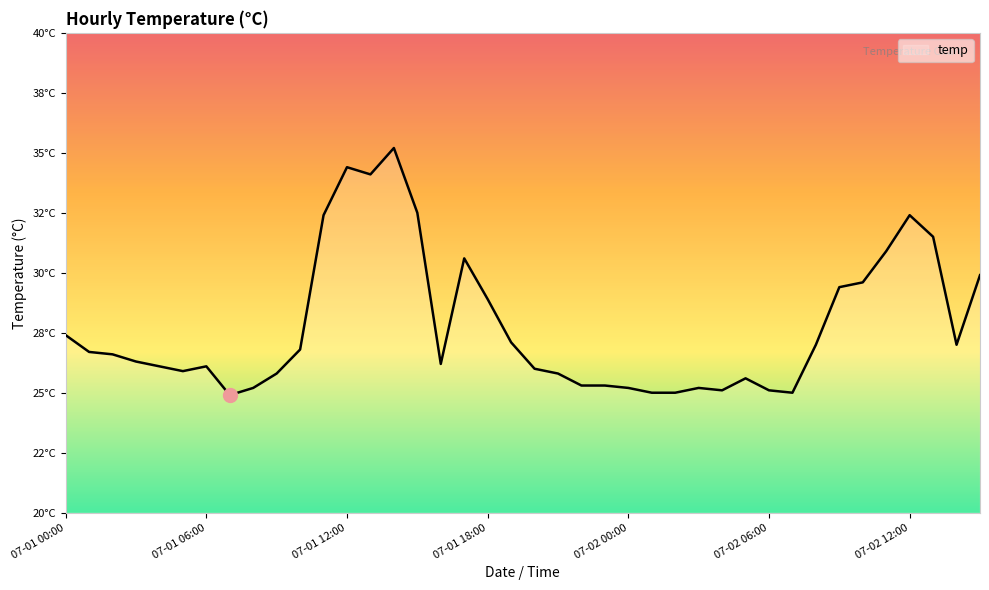

How many interior local peaks (higher than both neighbors) does the data have?

7